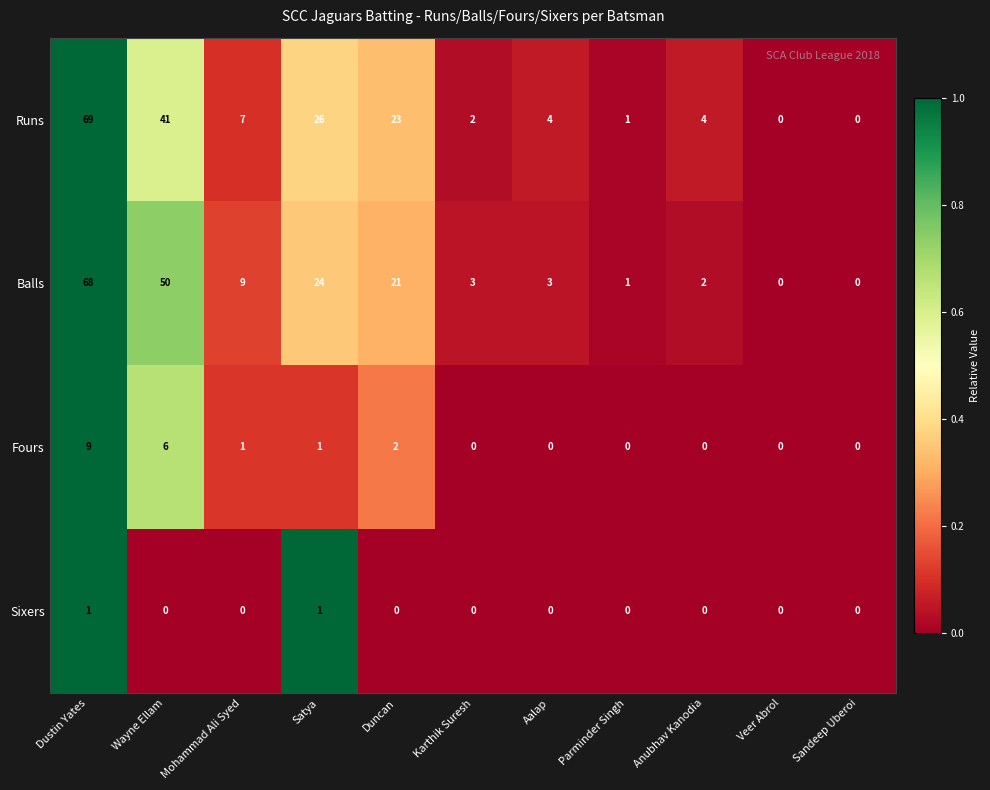

What is the sum of all Balls values?

181